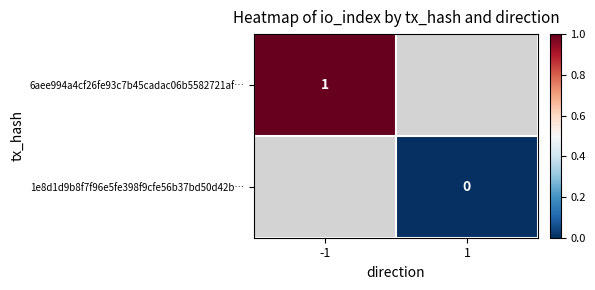

The value of 6aee994a4cf26fe93c7b45cadac06b5582721af… at -1 is 1. True or false?

True